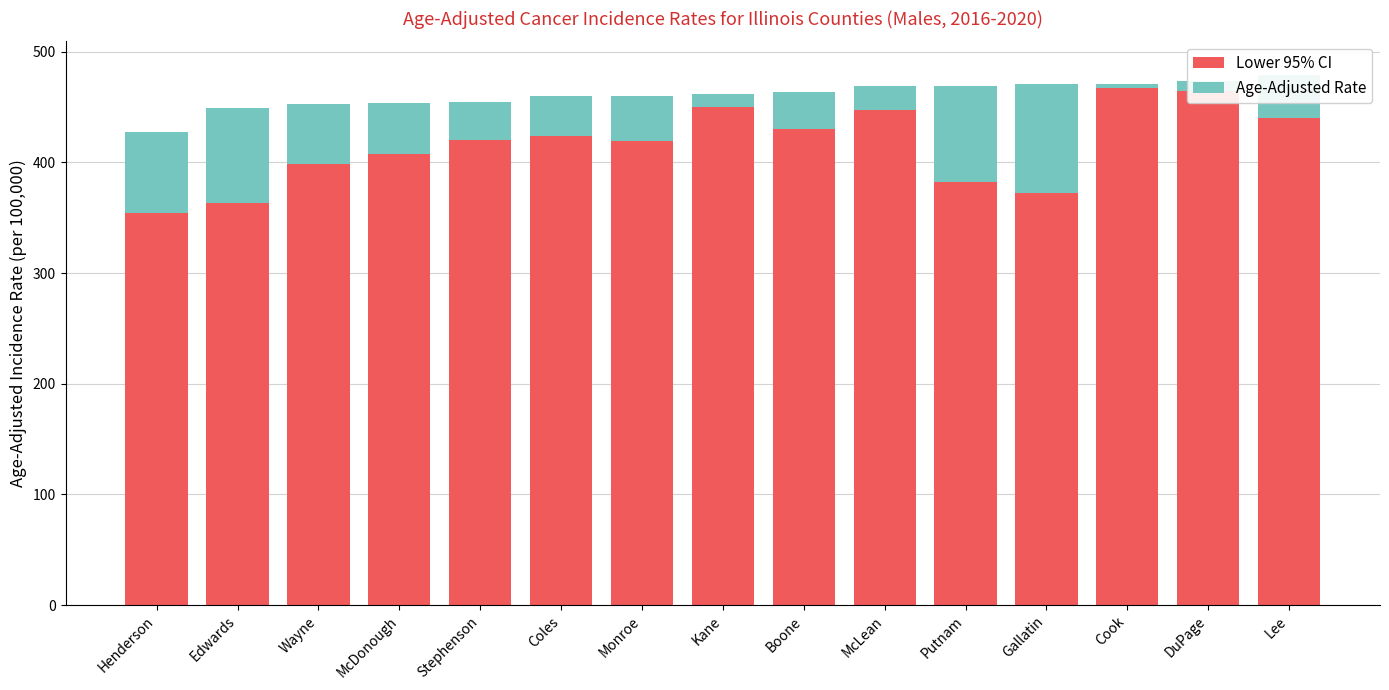

What is the minimum value for Lower 95% CI?

354.3